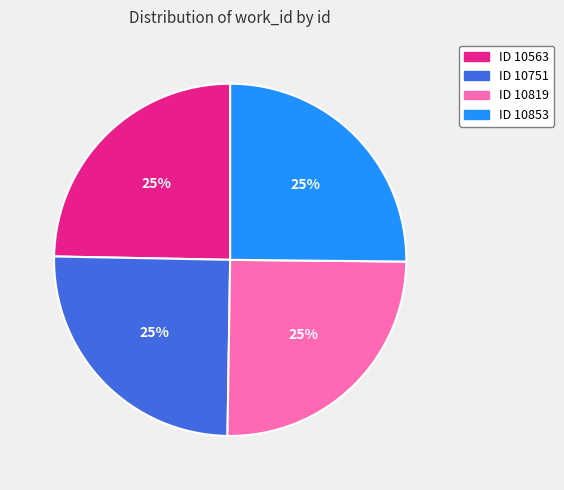

To the nearest percent, what portion does ID 10819 represent?

25%